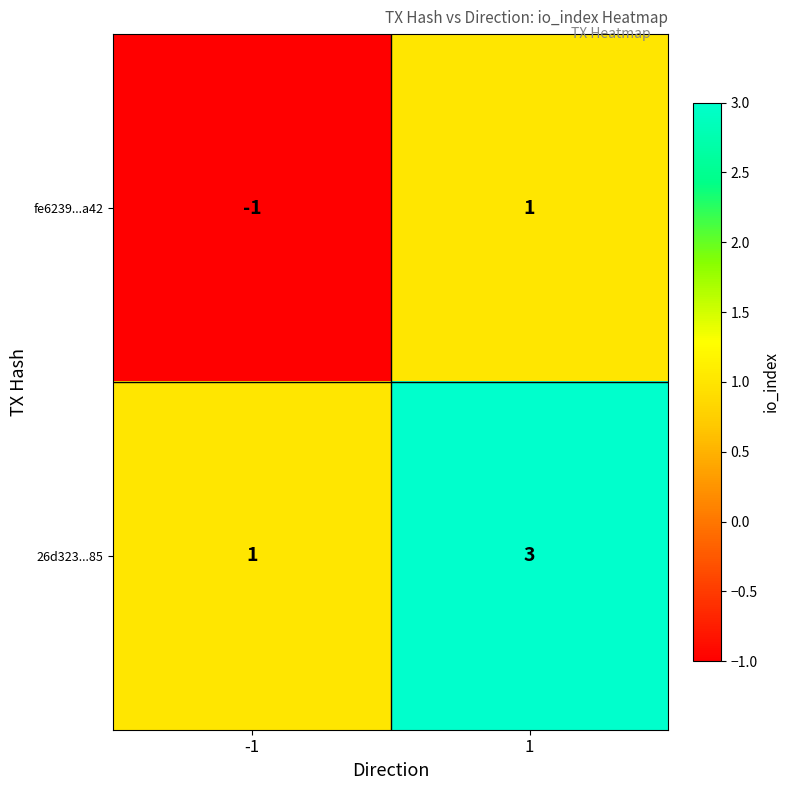

At -1, list the series in order from largest to smallest.

26d323...85, fe6239...a42